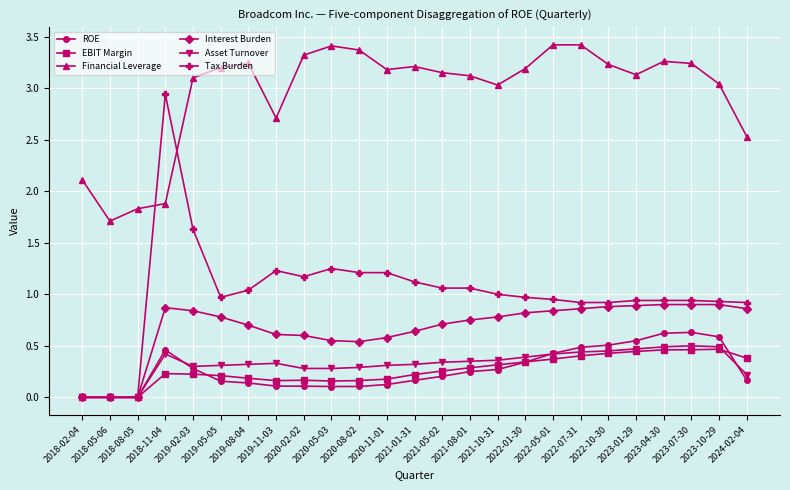

True or false: Financial Leverage and Interest Burden cross at least once.

False